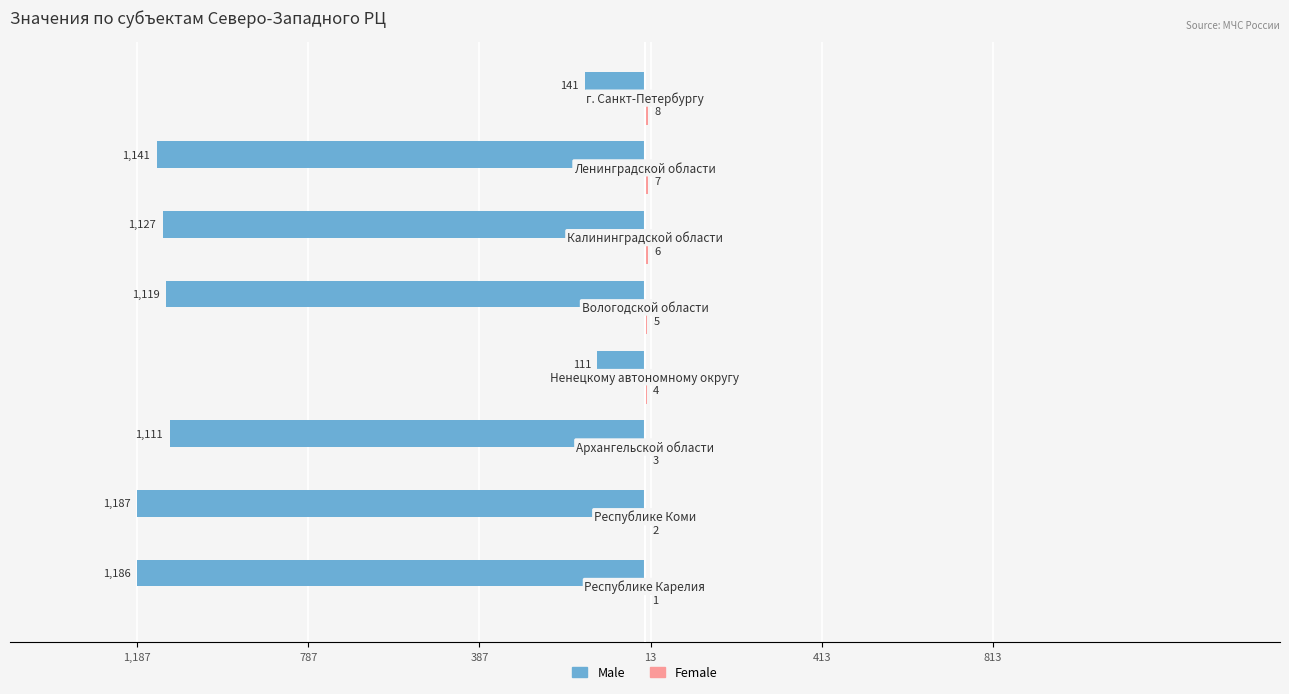

Reading right to left, list all the values displayed in this chart.

Male: -141	-1141	-1127	-1119	-111	-1111	-1187	-1186
Female: 8	7	6	5	4	3	2	1